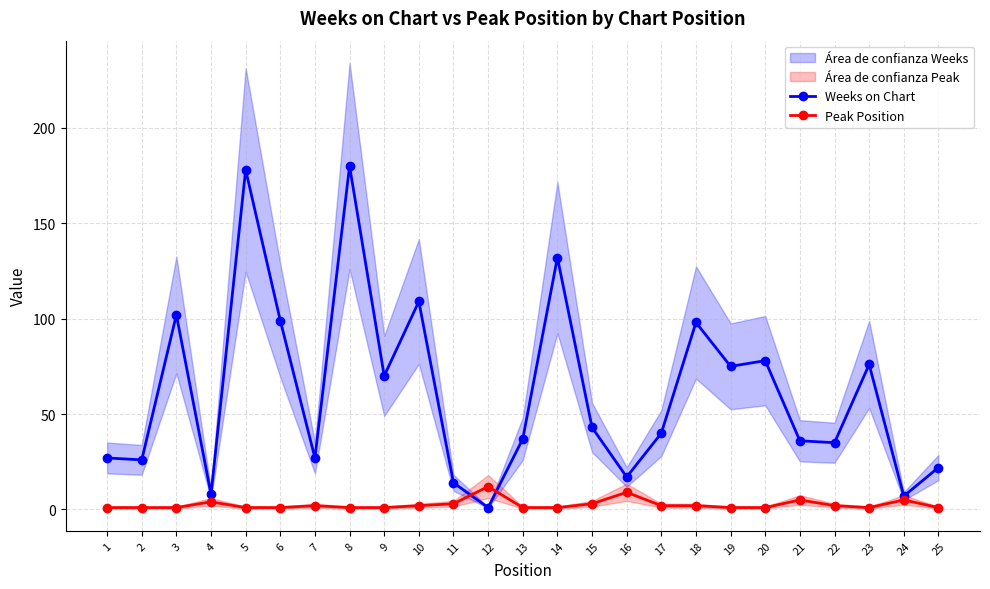

Which series has the largest range (max minus min)?

Weeks on Chart